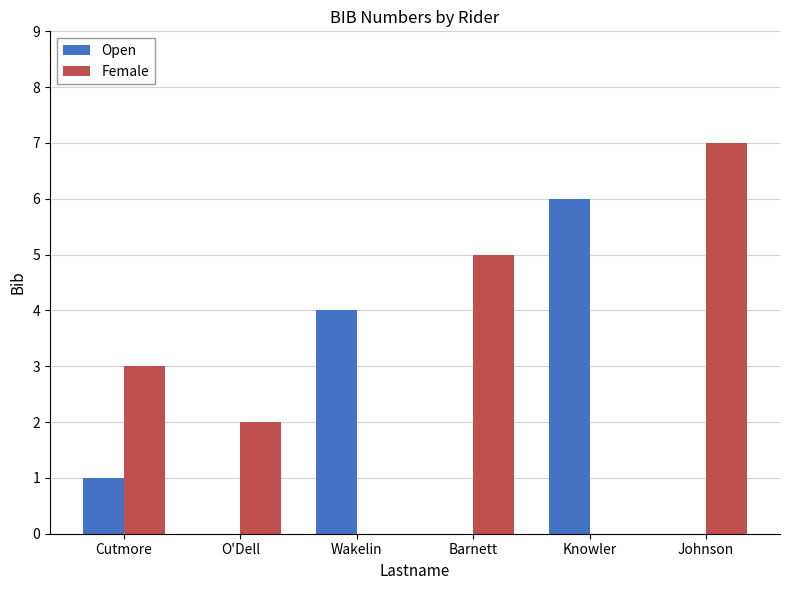

Which series has the largest total across all categories?

Female